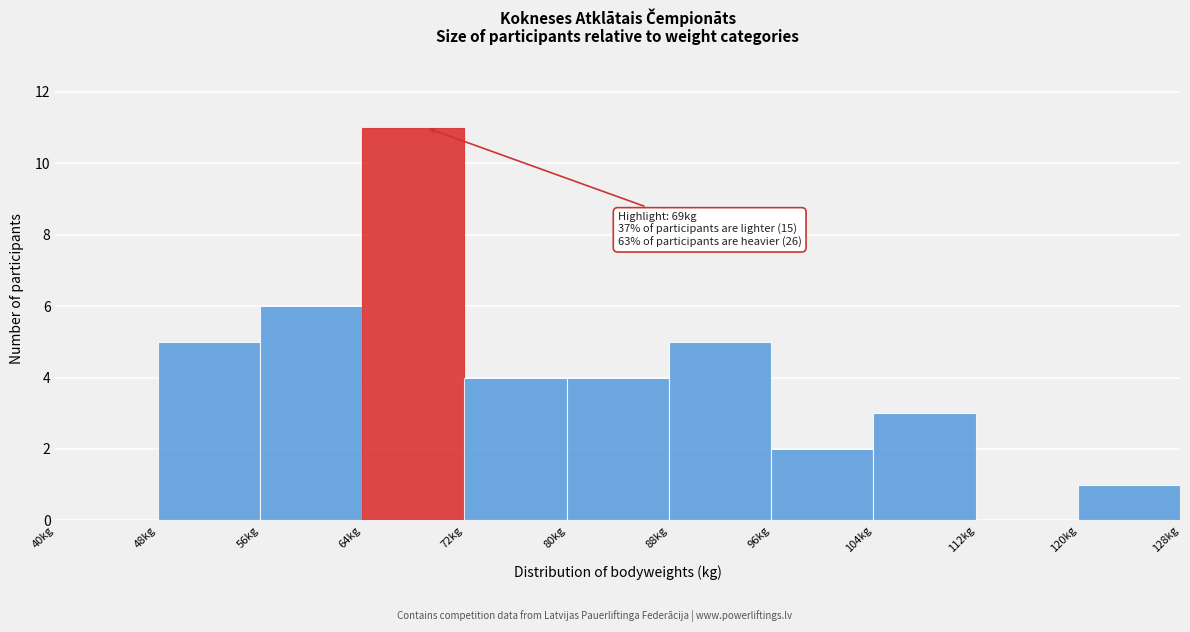

Over which range of the x-axis is the bar tallest?

64 to 72